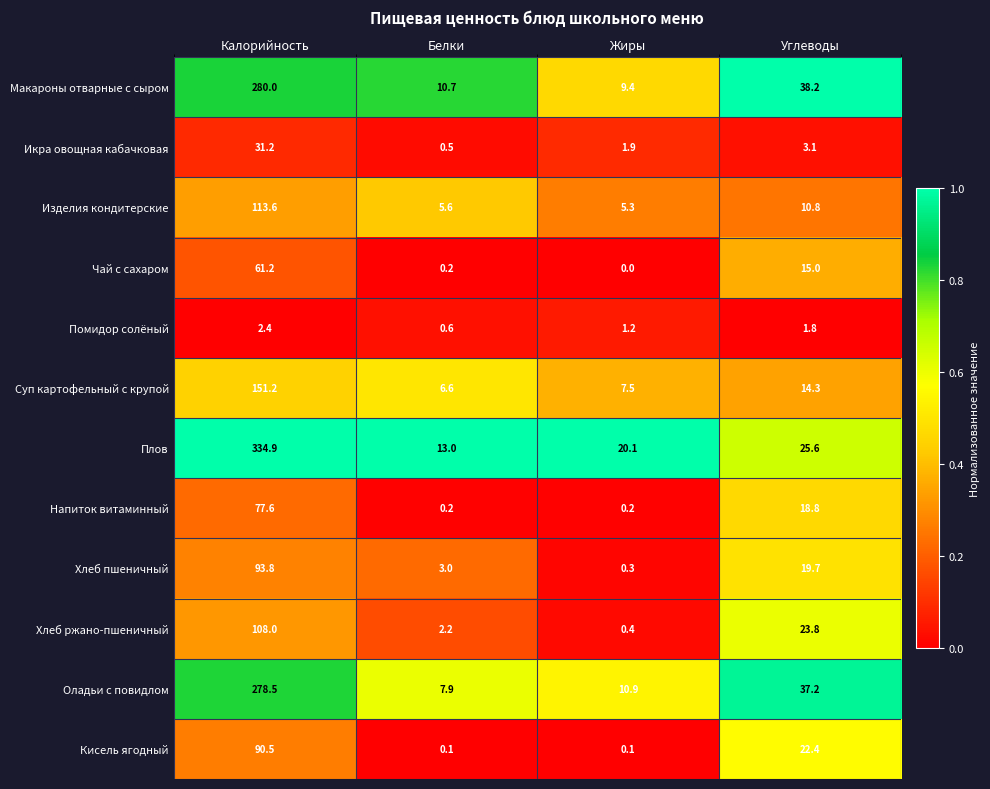

What is the spread (max minus min) of values at Калорийность?

332.5